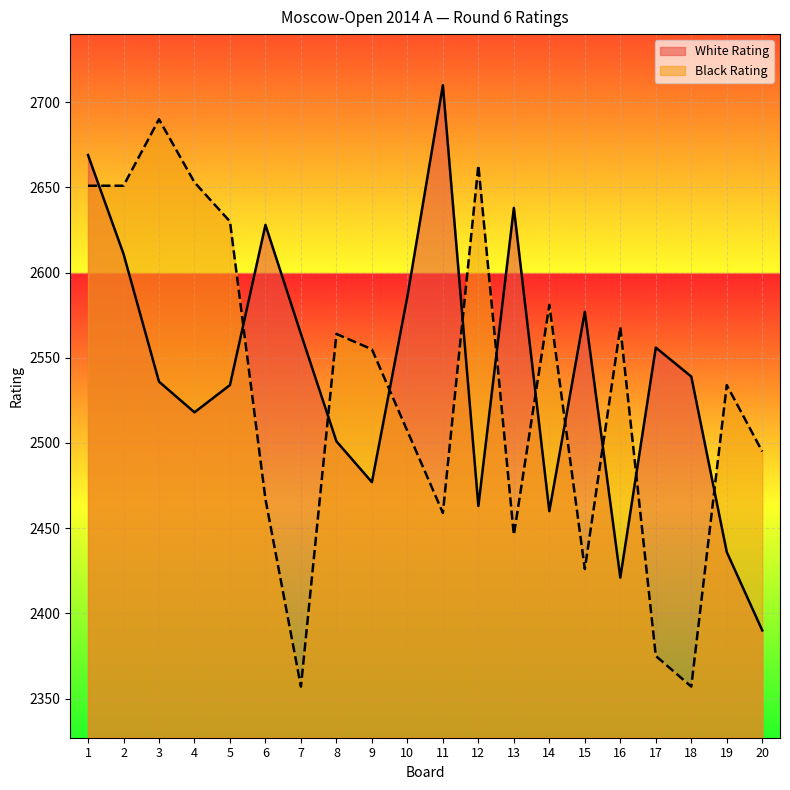

What are all the series names shown in the legend?

White Rating, Black Rating